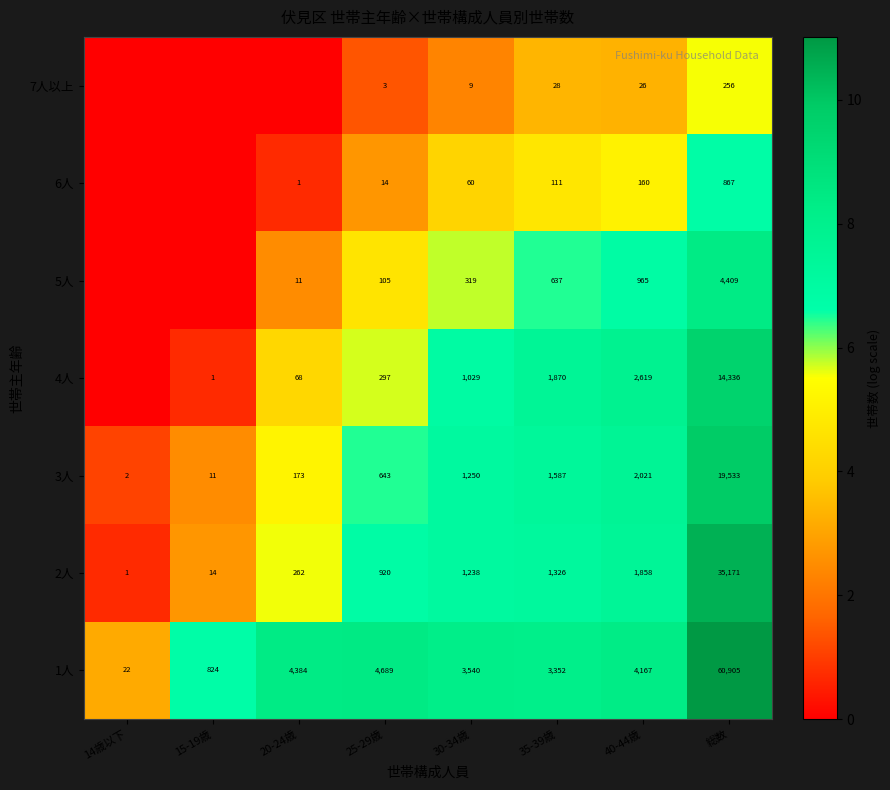

What is the difference between the maximum and second lowest values in the 1人 series?

60081